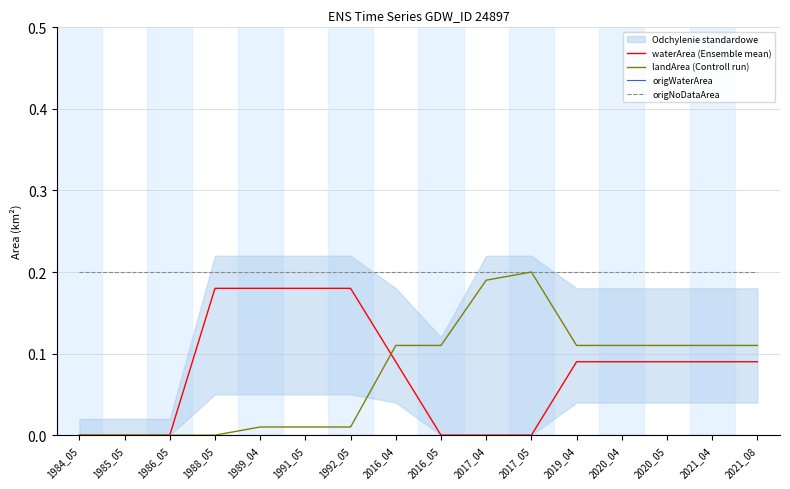

Is the value of landArea (Controll run) at 1988_05 greater than the value of origWaterArea at 2017_05?

No